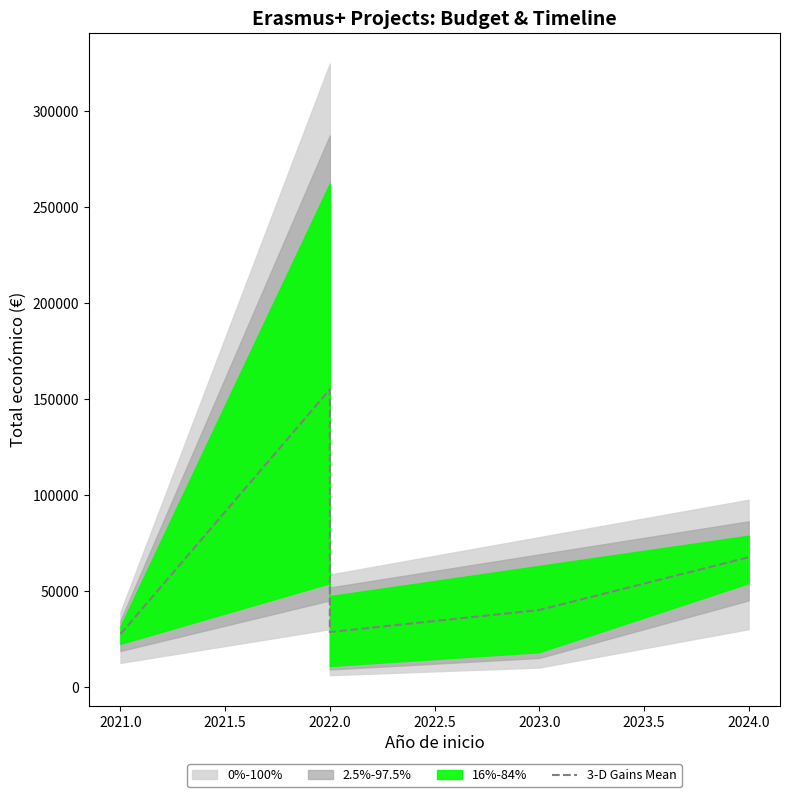

Reading right to left, what are all the values shown in this chart?

67500	39995	28500	155000	27424